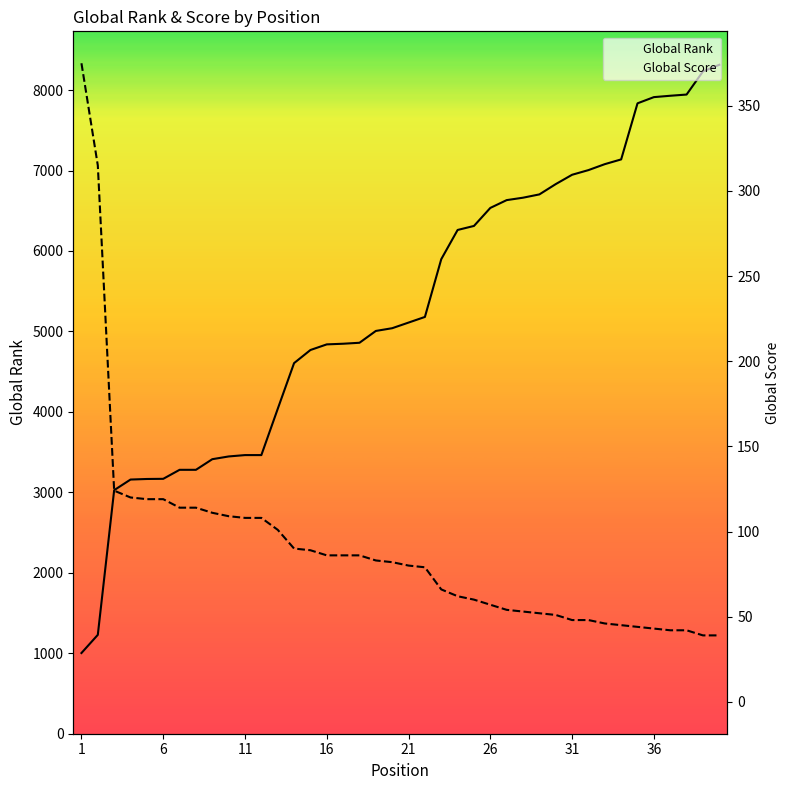

How many series are shown in this chart?

2